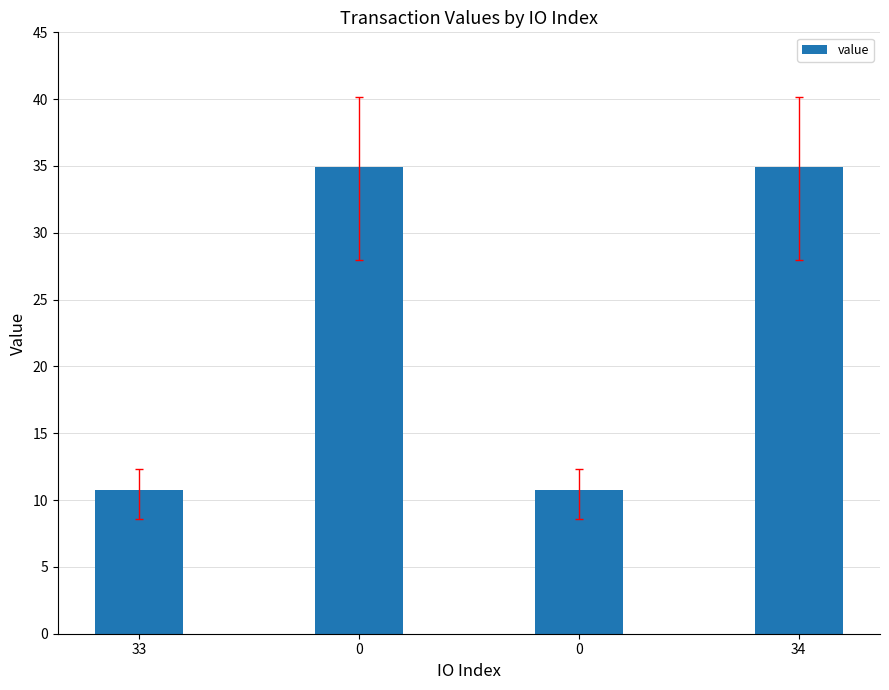

Is it true that the value at 0 is 14.2?

False